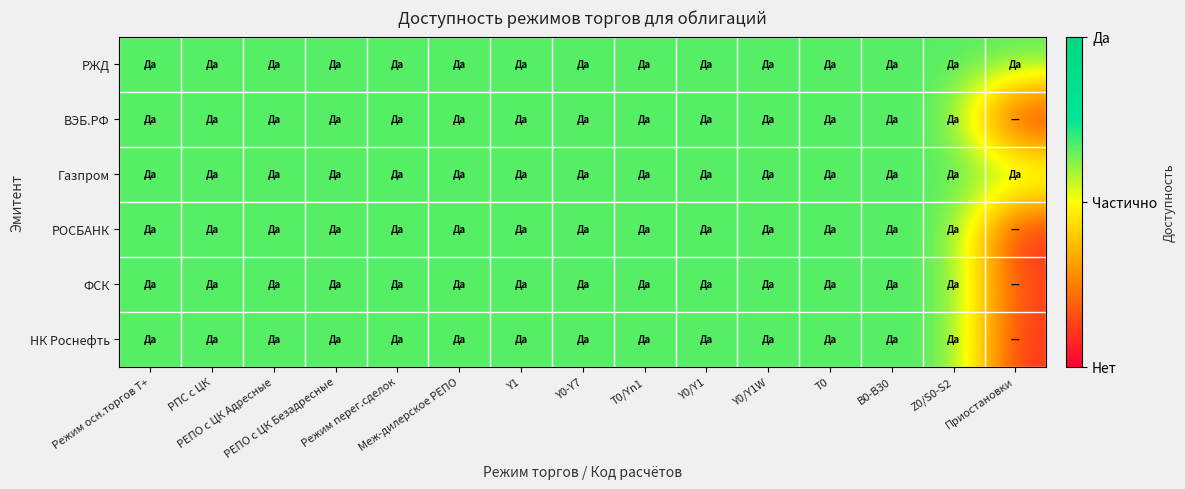

Count the number of data series in this chart.

6